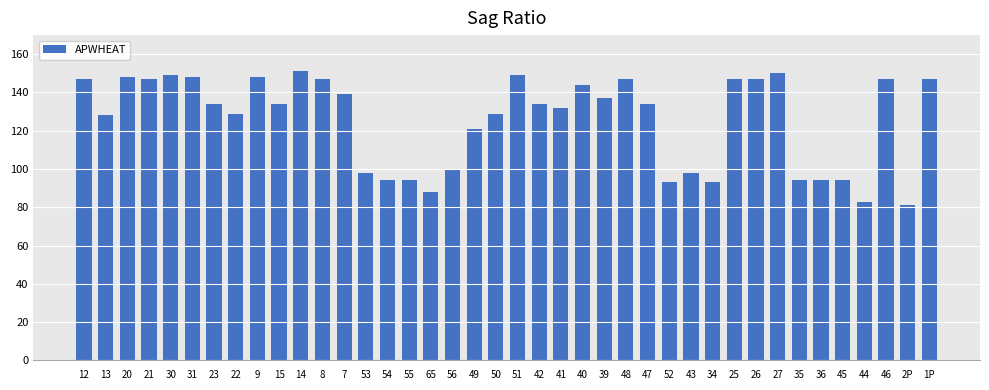

Between 39 and 35, which is larger?

39